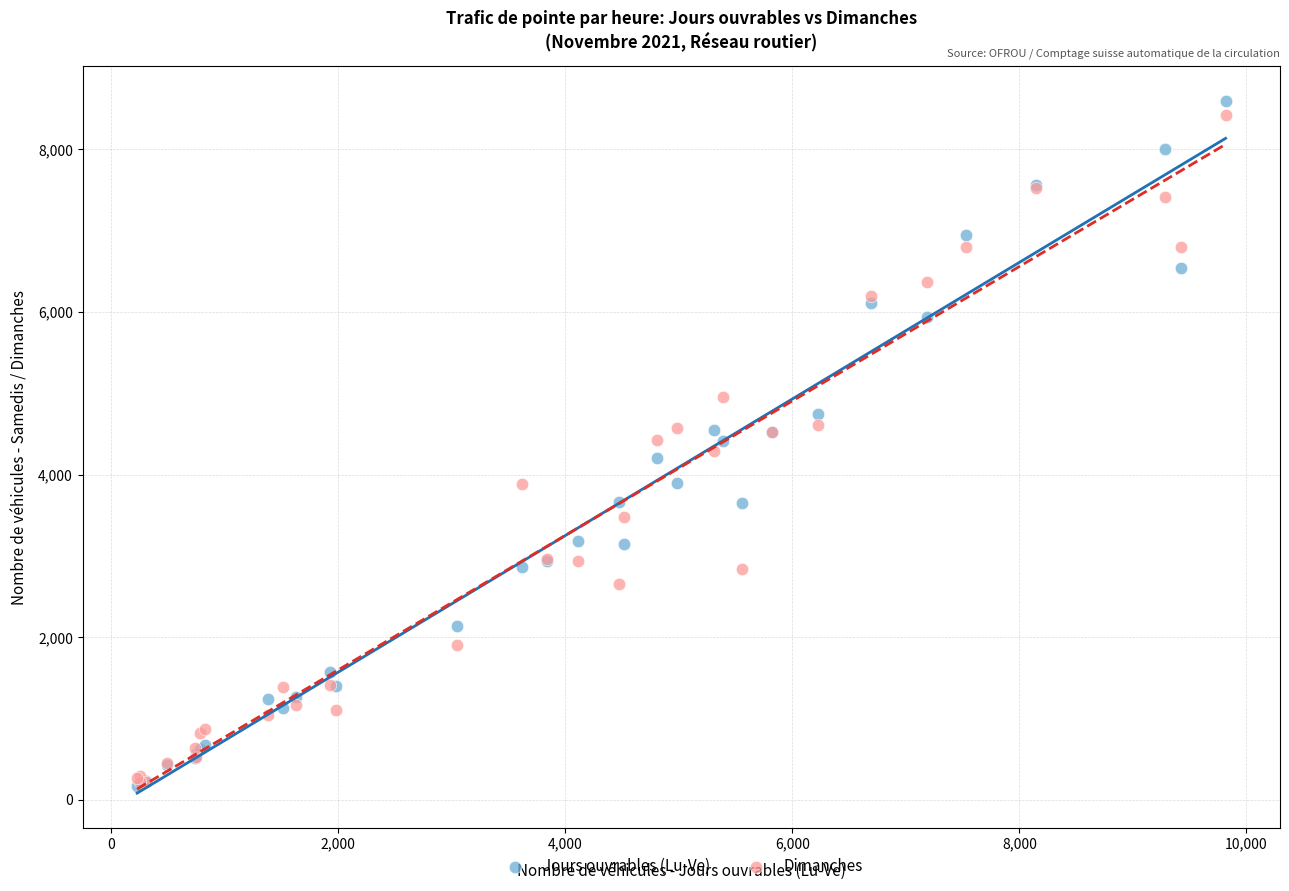

What are all the series names shown in the legend?

Jours ouvrables (Lu-Ve), Dimanches